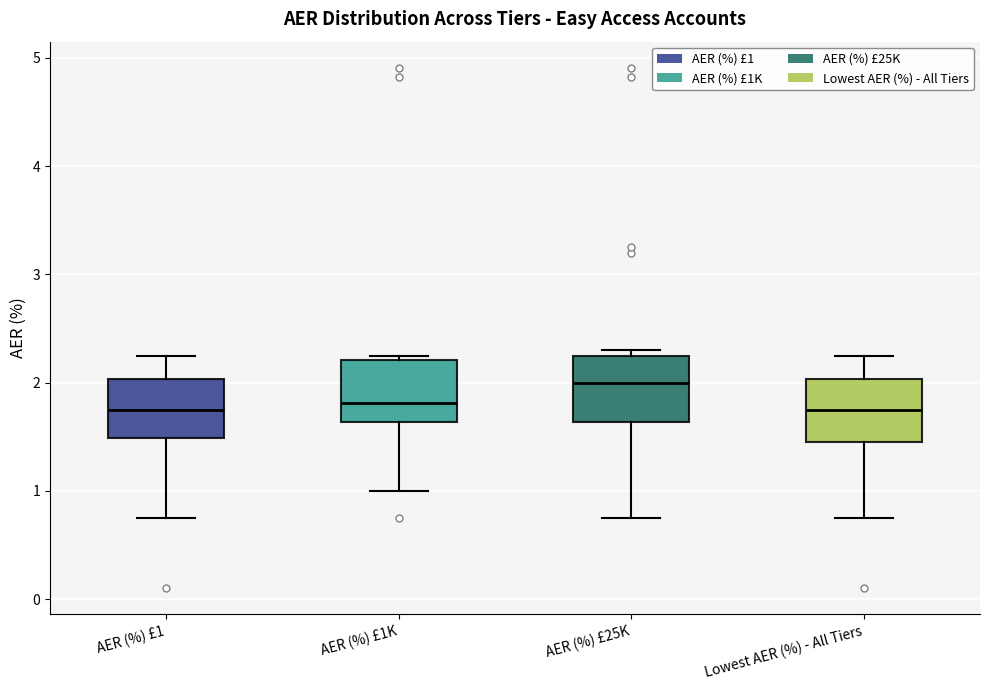

Which box has the highest median line?

AER (%) £25K